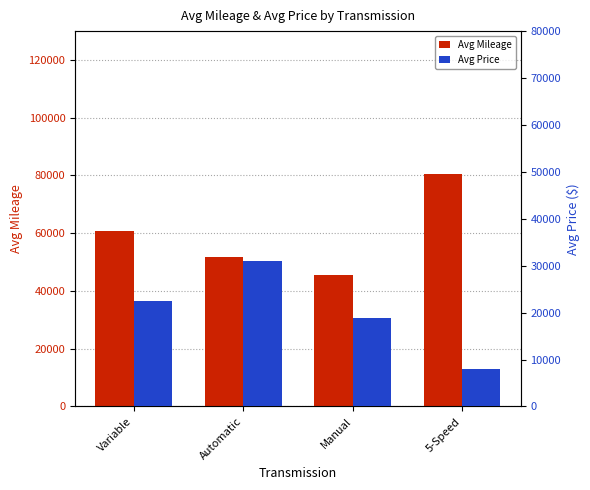

Which has a higher value, Automatic or Manual?

Automatic